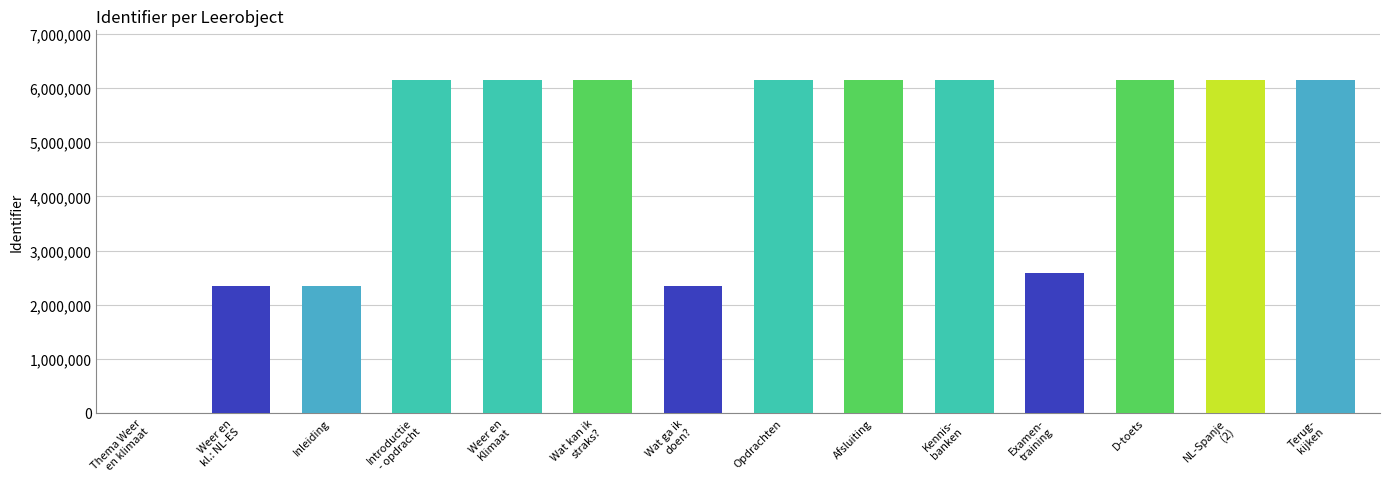

At which label is the value closest to 3073627?

Examentraining